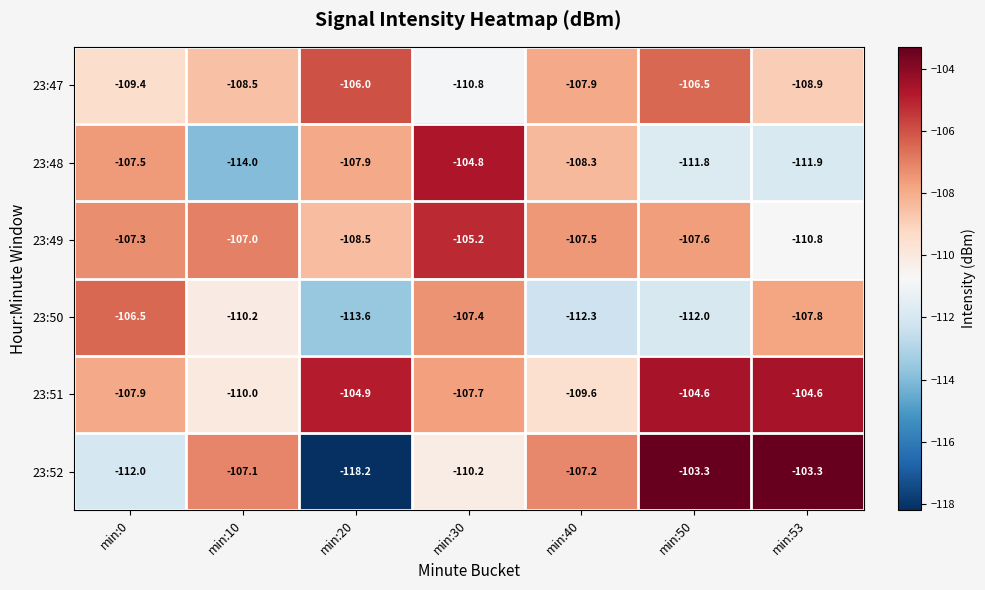

Is the value of 23:50 at min:40 greater than the value of 23:52 at min:30?

No